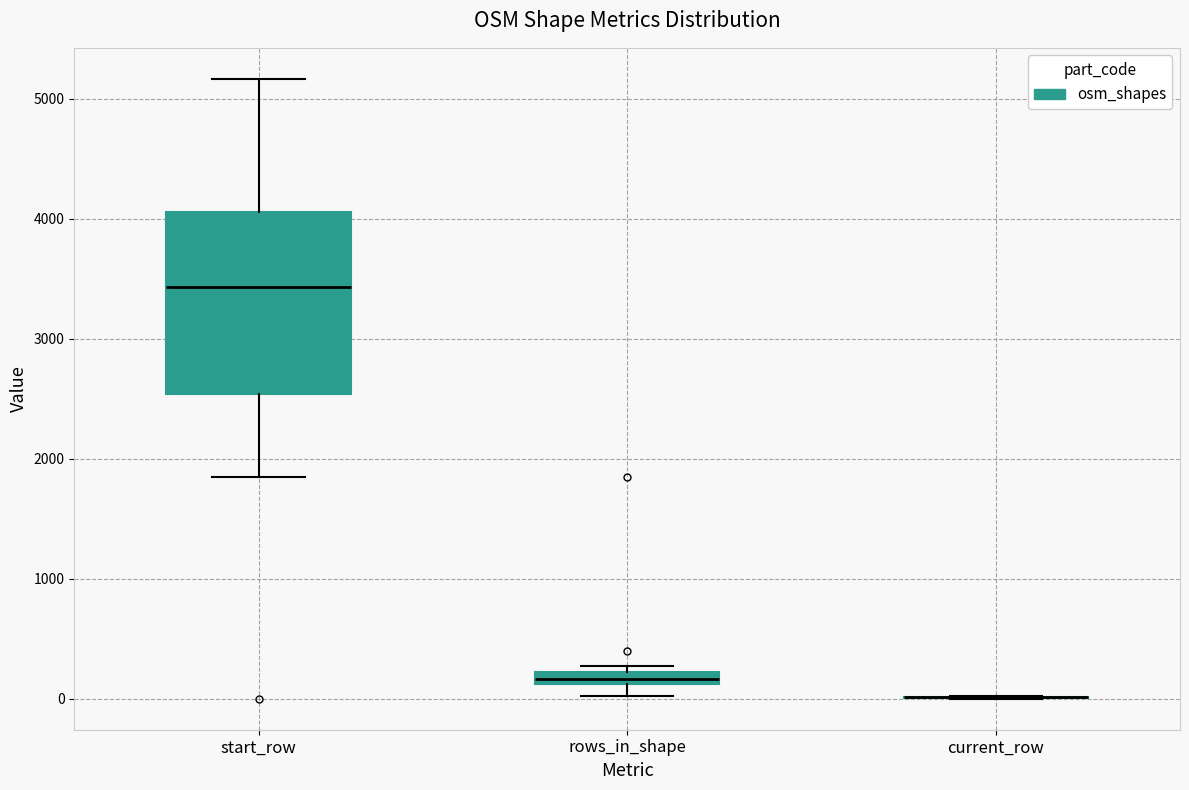

Comparing the boxes themselves (not the whiskers), which one is the tallest?

start_row